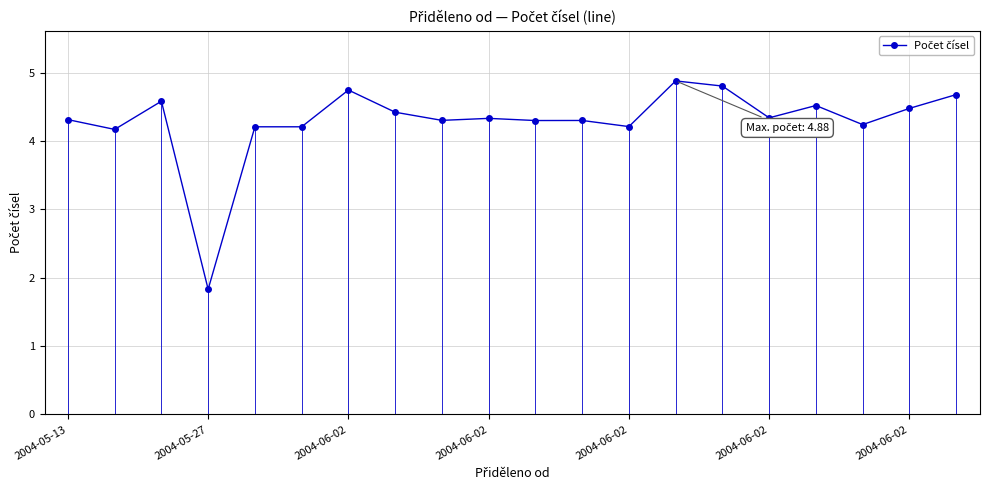

True or false: there are more than 2 points higher than both neighbors.

True